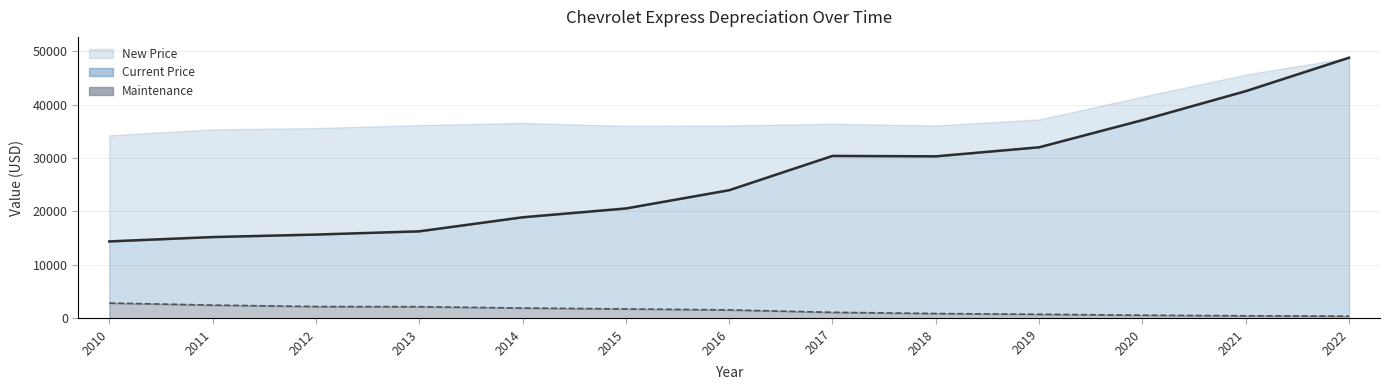

What is the maximum value shown in the chart?

48772